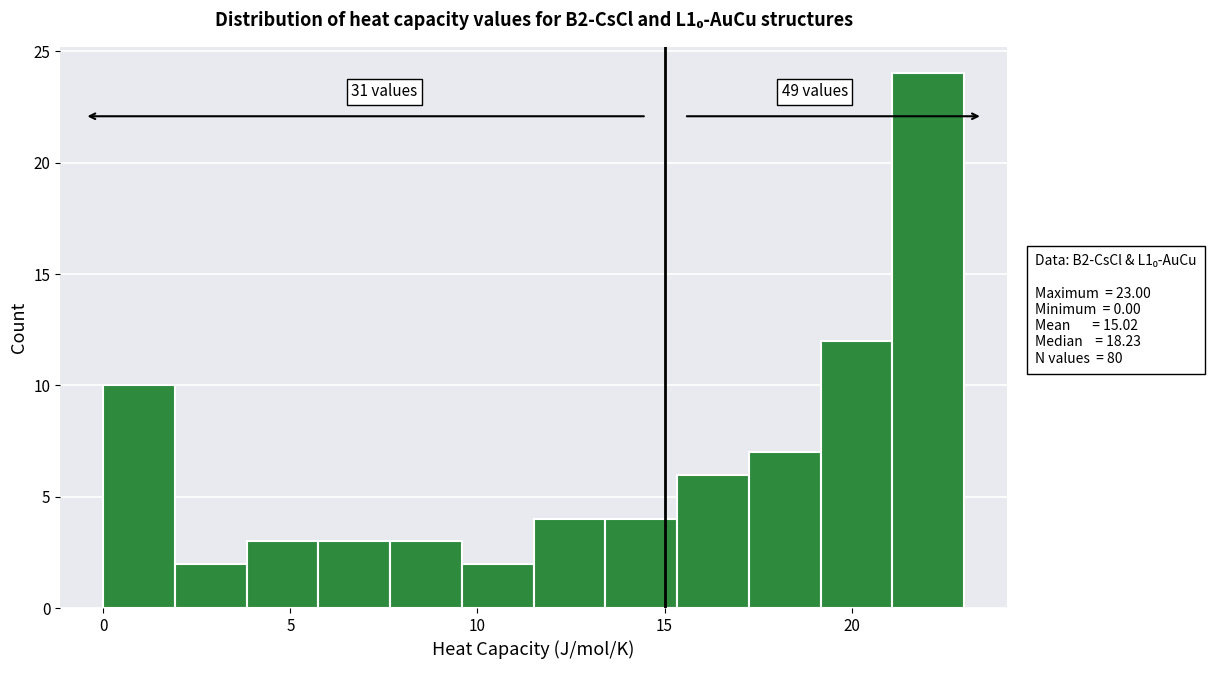

Read against the x-axis, roughly where is the centre of the tallest bar?

22.0